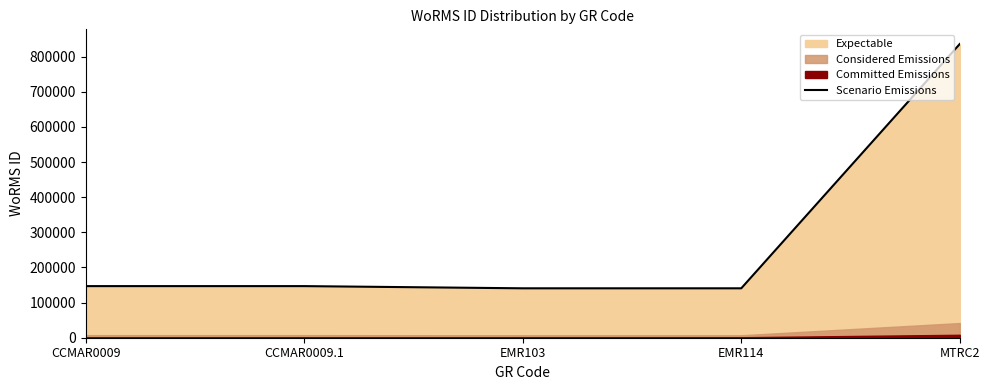

Where is the data nearest to the value 488344?

CCMAR0009